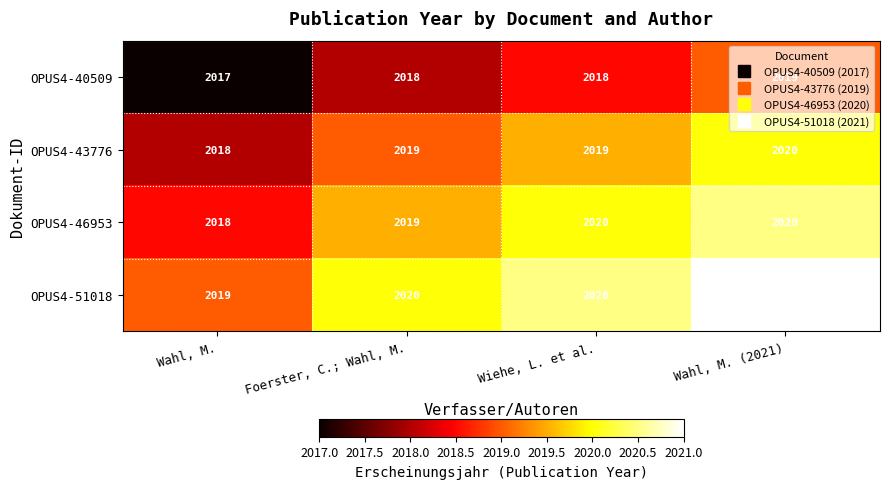

How many data points in OPUS4-40509 are less than 2018?

1